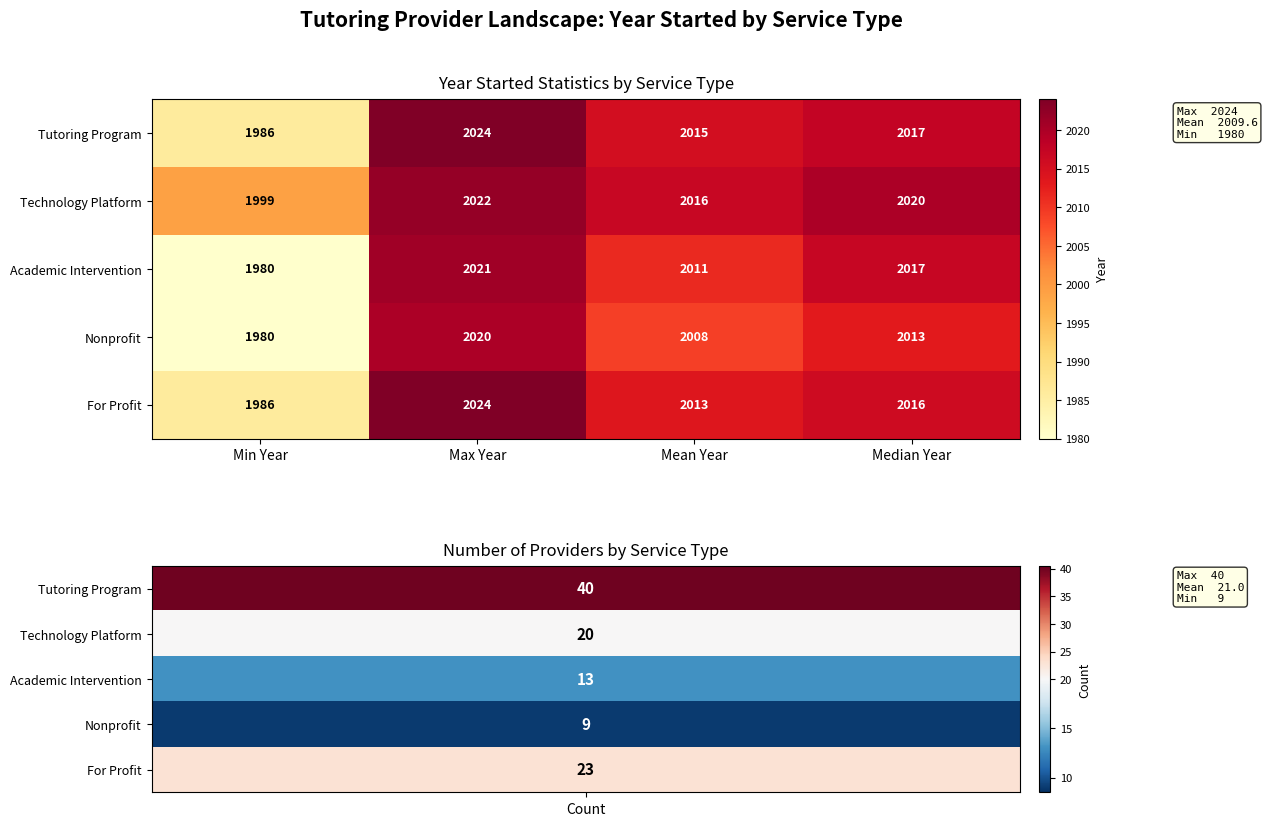

Which series has the largest range (max minus min)?

Academic Intervention